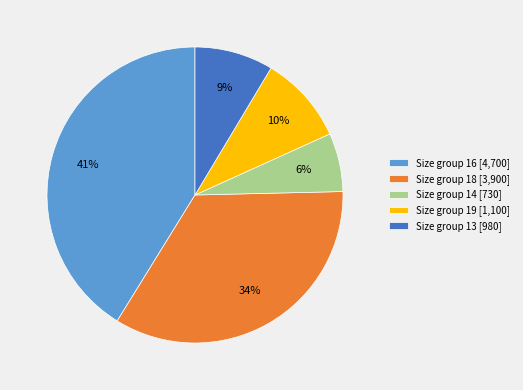

Do Size group 13 [980] and Size group 18 [3,900] together represent more than half of the pie?

No